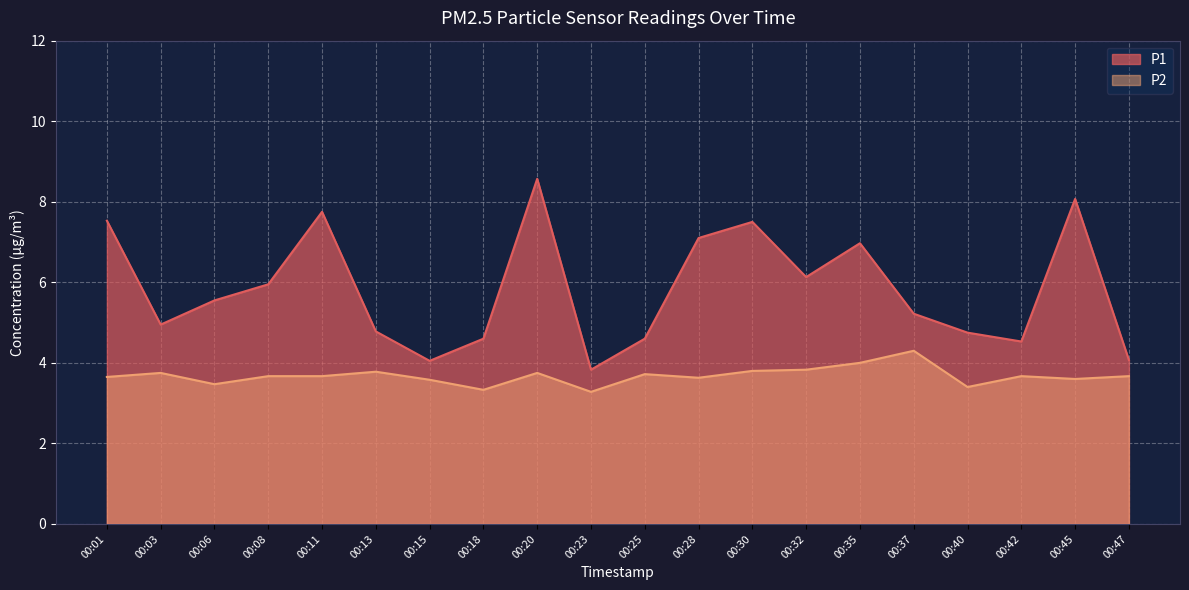

List the labels in order of P2 value, smallest first.

00:23, 00:18, 00:40, 00:06, 00:15, 00:45, 00:28, 00:01, 00:08, 00:11, 00:42, 00:47, 00:25, 00:03, 00:20, 00:13, 00:30, 00:32, 00:35, 00:37